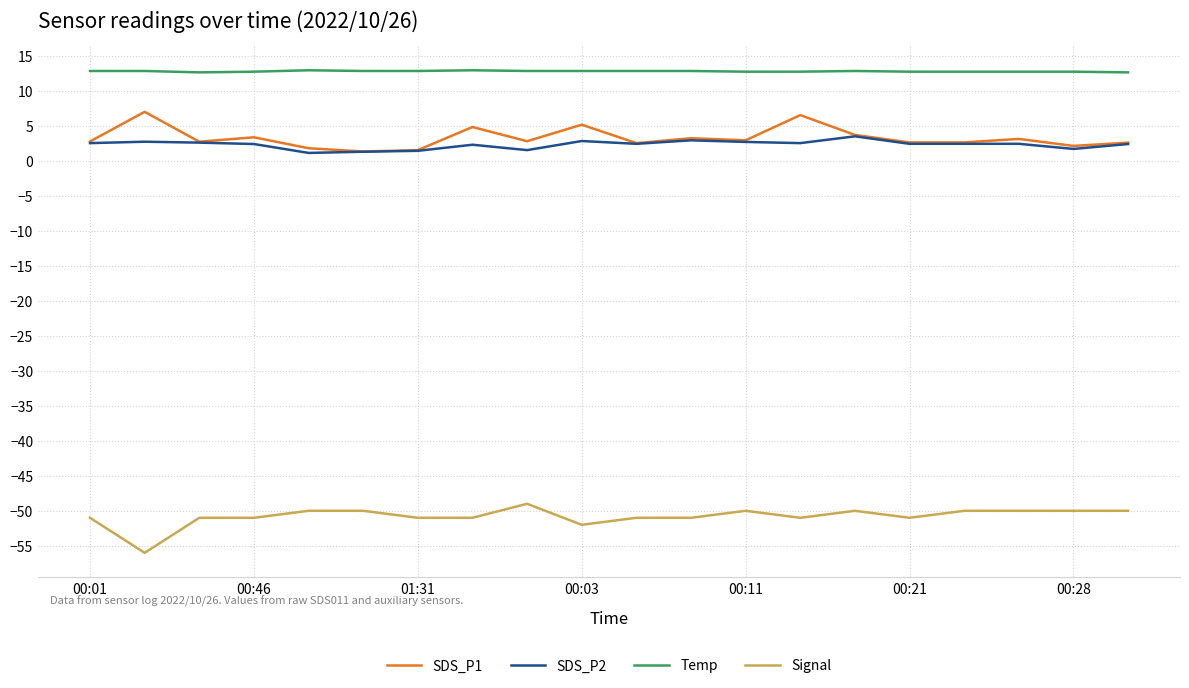

What is the maximum value shown in the chart?

12.9